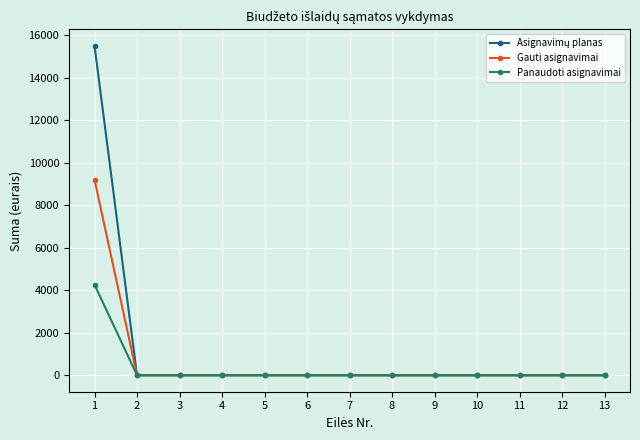

Is the value of Panaudoti asignavimai at 1 greater than the value of Gauti asignavimai at 13?

Yes